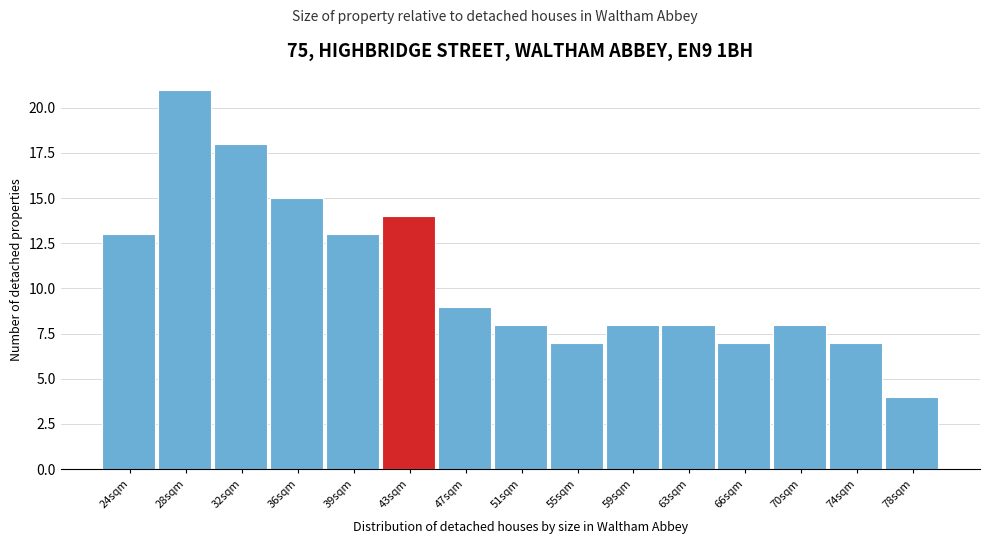

Reading right to left, what are all the values shown in this chart?

78sqm=4	74sqm=7	70sqm=8	66sqm=7	63sqm=8	59sqm=8	55sqm=7	51sqm=8	47sqm=9	43sqm=14	39sqm=13	36sqm=15	32sqm=18	28sqm=21	24sqm=13